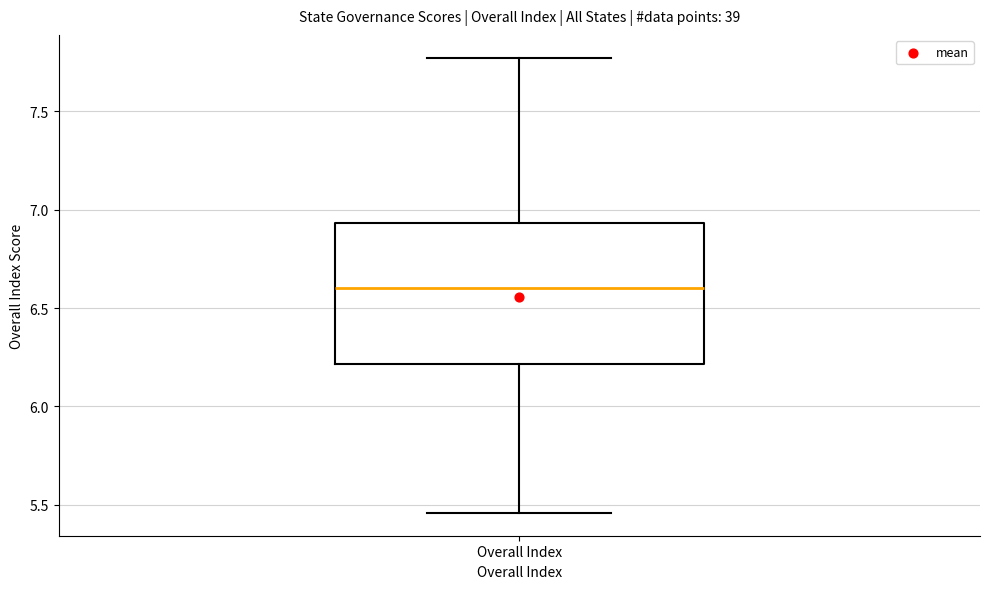

Transcribe this box plot: give where the median line is, the range the box spans, and where the two whiskers end, as read against the y-axis. The values are not printed on the chart, so give them approximately, as read against the axis.

median 6.60, box 6.20 to 6.95, whiskers 5.45 to 7.75